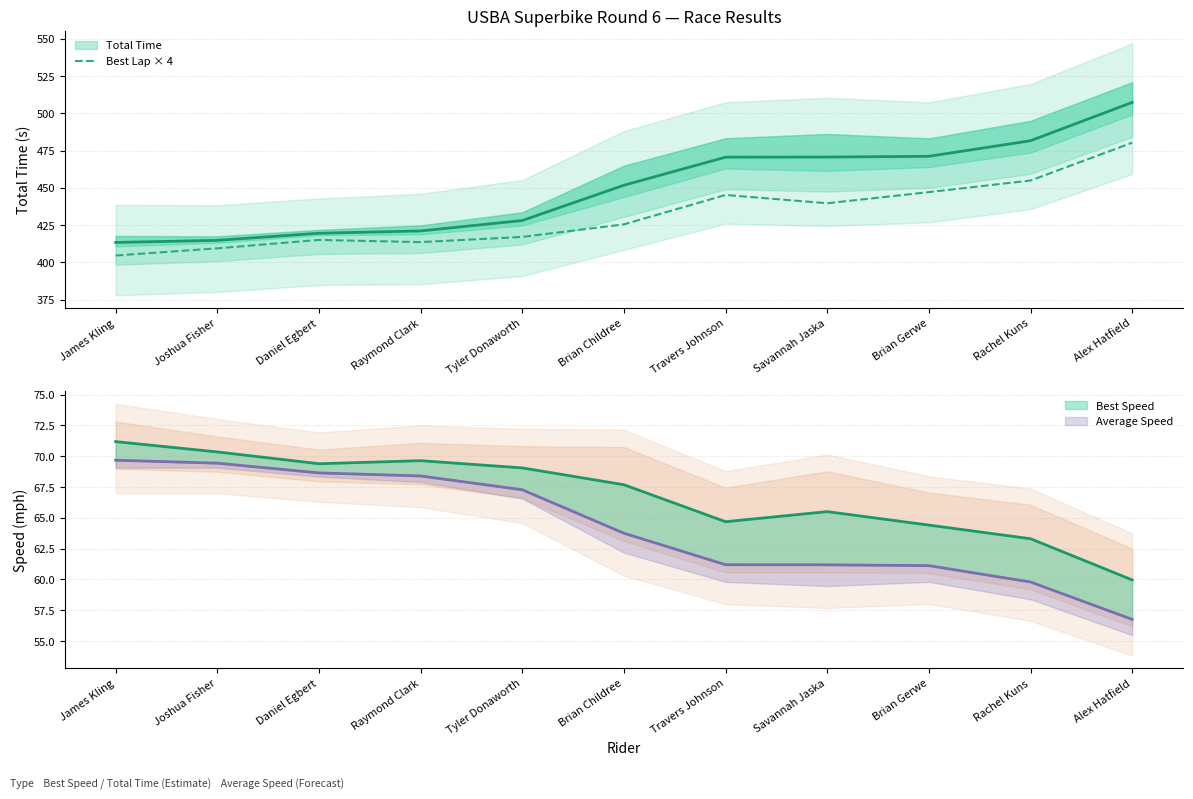

Reading left to right, list all the values displayed in this chart.

404.6	409.4	415.0	413.6	417.1	425.5	445.2	439.7	447.1	454.9	480.3